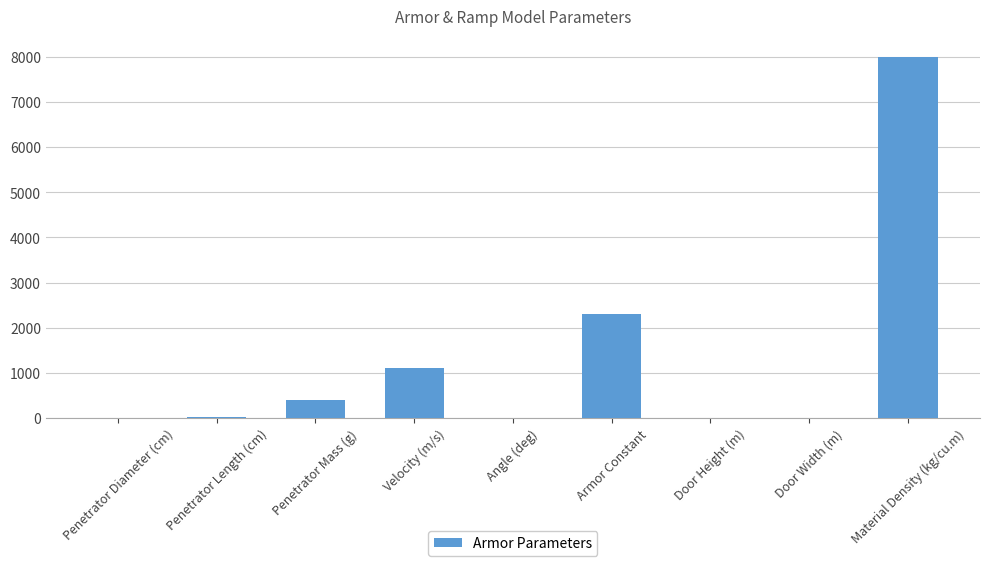

What is the difference between the values at Penetrator Length (cm) and Door Height (m)?

6.1